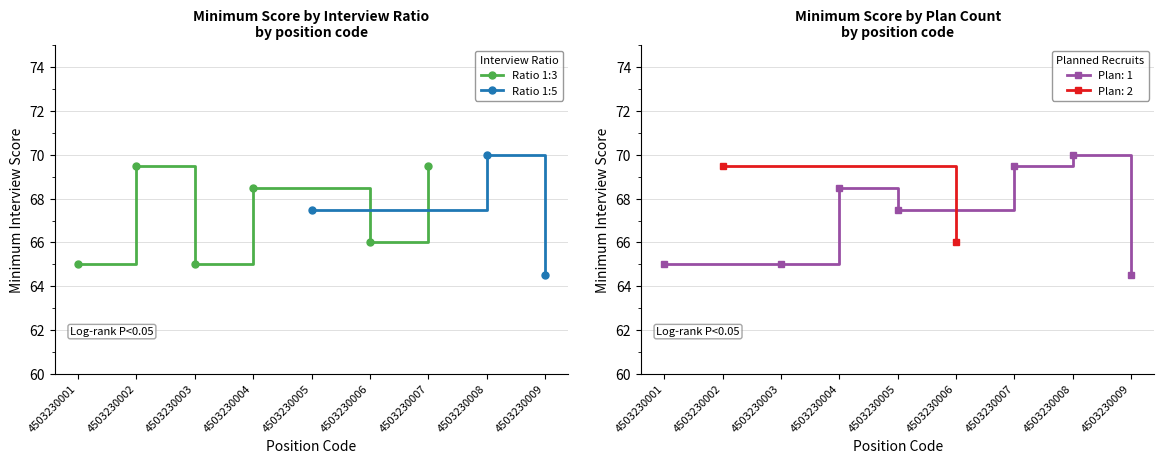

The value of Ratio 1:3 at 4503230002 is 101.6. True or false?

False